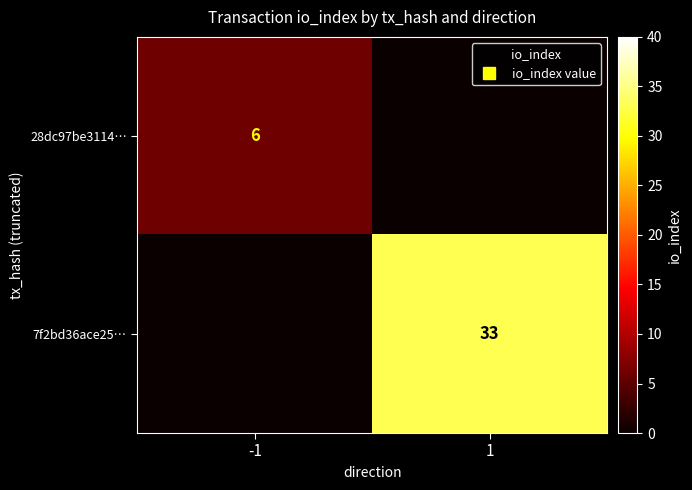

How many positive values does the 7f2bd36ace25… series have?

1